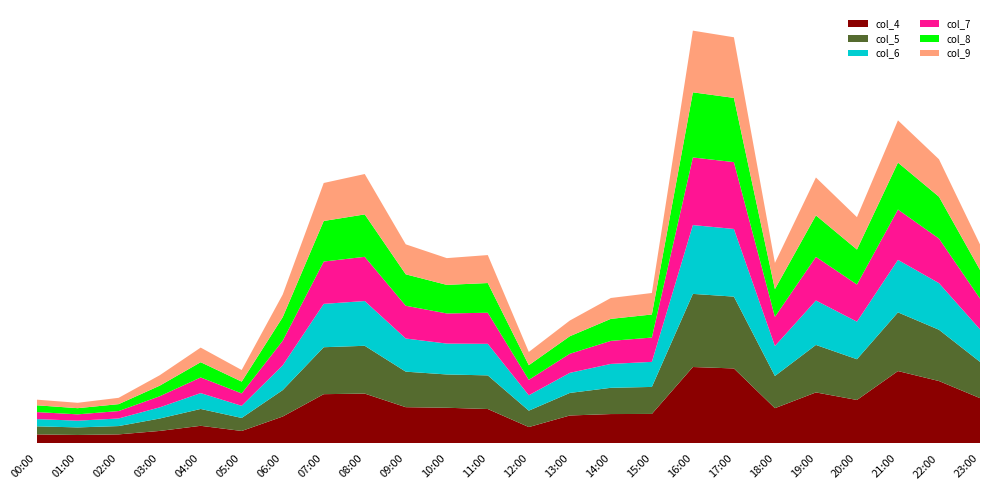

Reading left to right, what are all the values shown in this chart?

col_4: 00:00=0.0	01:00=0.0	02:00=0.0	03:00=0.0	04:00=0.0	05:00=0.0	06:00=0.1	07:00=0.1	08:00=0.1	09:00=0.1	10:00=0.1	11:00=0.1	12:00=0.0	13:00=0.1	14:00=0.1	15:00=0.1	16:00=0.2	17:00=0.2	18:00=0.1	19:00=0.1	20:00=0.1	21:00=0.2	22:00=0.1	23:00=0.1
col_5: 00:00=0.0	01:00=0.0	02:00=0.0	03:00=0.0	04:00=0.0	05:00=0.0	06:00=0.1	07:00=0.1	08:00=0.1	09:00=0.1	10:00=0.1	11:00=0.1	12:00=0.0	13:00=0.1	14:00=0.1	15:00=0.1	16:00=0.2	17:00=0.2	18:00=0.1	19:00=0.1	20:00=0.1	21:00=0.1	22:00=0.1	23:00=0.1
col_6: 00:00=0.0	01:00=0.0	02:00=0.0	03:00=0.0	04:00=0.0	05:00=0.0	06:00=0.1	07:00=0.1	08:00=0.1	09:00=0.1	10:00=0.1	11:00=0.1	12:00=0.0	13:00=0.0	14:00=0.1	15:00=0.1	16:00=0.2	17:00=0.2	18:00=0.1	19:00=0.1	20:00=0.1	21:00=0.1	22:00=0.1	23:00=0.1
col_7: 00:00=0.0	01:00=0.0	02:00=0.0	03:00=0.0	04:00=0.0	05:00=0.0	06:00=0.1	07:00=0.1	08:00=0.1	09:00=0.1	10:00=0.1	11:00=0.1	12:00=0.0	13:00=0.0	14:00=0.1	15:00=0.1	16:00=0.2	17:00=0.2	18:00=0.1	19:00=0.1	20:00=0.1	21:00=0.1	22:00=0.1	23:00=0.1
col_8: 00:00=0.0	01:00=0.0	02:00=0.0	03:00=0.0	04:00=0.0	05:00=0.0	06:00=0.1	07:00=0.1	08:00=0.1	09:00=0.1	10:00=0.1	11:00=0.1	12:00=0.0	13:00=0.0	14:00=0.1	15:00=0.1	16:00=0.2	17:00=0.2	18:00=0.1	19:00=0.1	20:00=0.1	21:00=0.1	22:00=0.1	23:00=0.1
col_9: 00:00=0.0	01:00=0.0	02:00=0.0	03:00=0.0	04:00=0.0	05:00=0.0	06:00=0.1	07:00=0.1	08:00=0.1	09:00=0.1	10:00=0.1	11:00=0.1	12:00=0.0	13:00=0.0	14:00=0.0	15:00=0.1	16:00=0.1	17:00=0.1	18:00=0.1	19:00=0.1	20:00=0.1	21:00=0.1	22:00=0.1	23:00=0.1